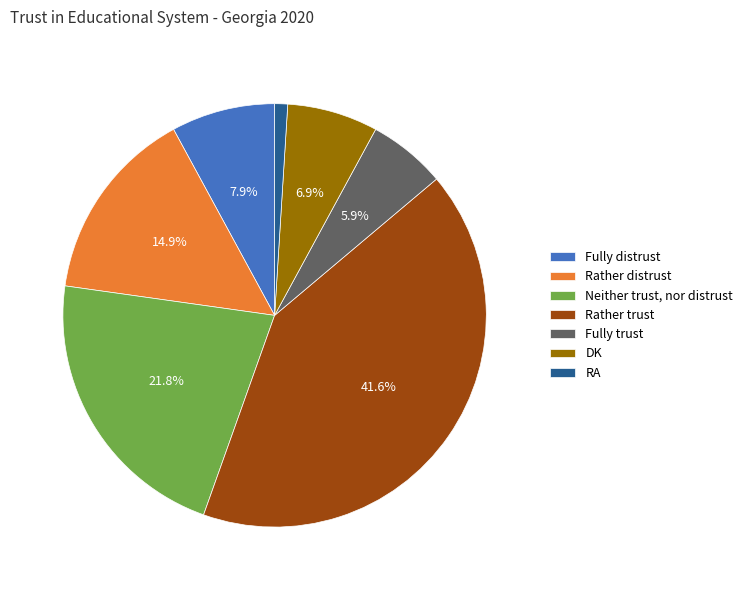

Which slice is the largest?

Rather trust